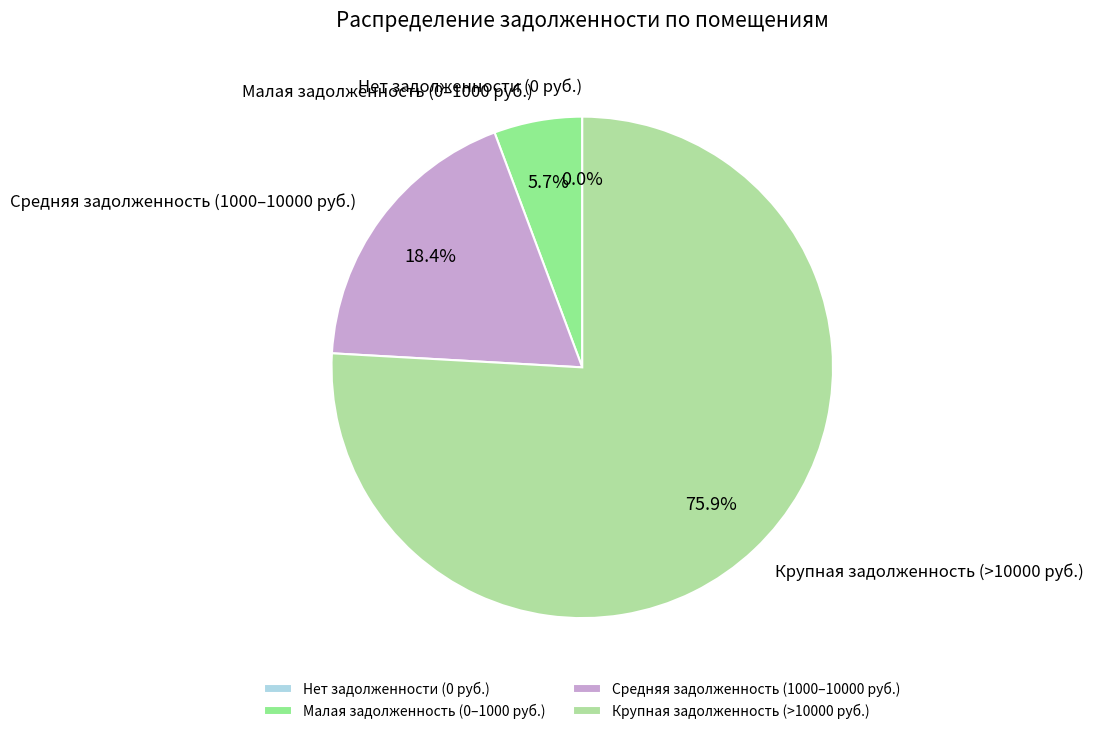

Is there any slice that represents more than half of the pie?

Yes